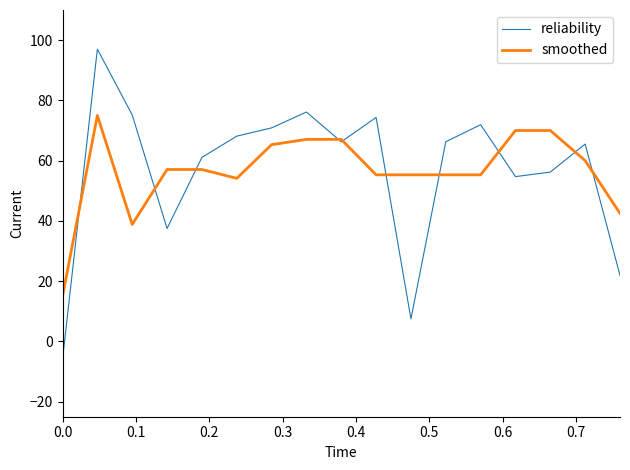

Which series has the largest range (max minus min)?

reliability